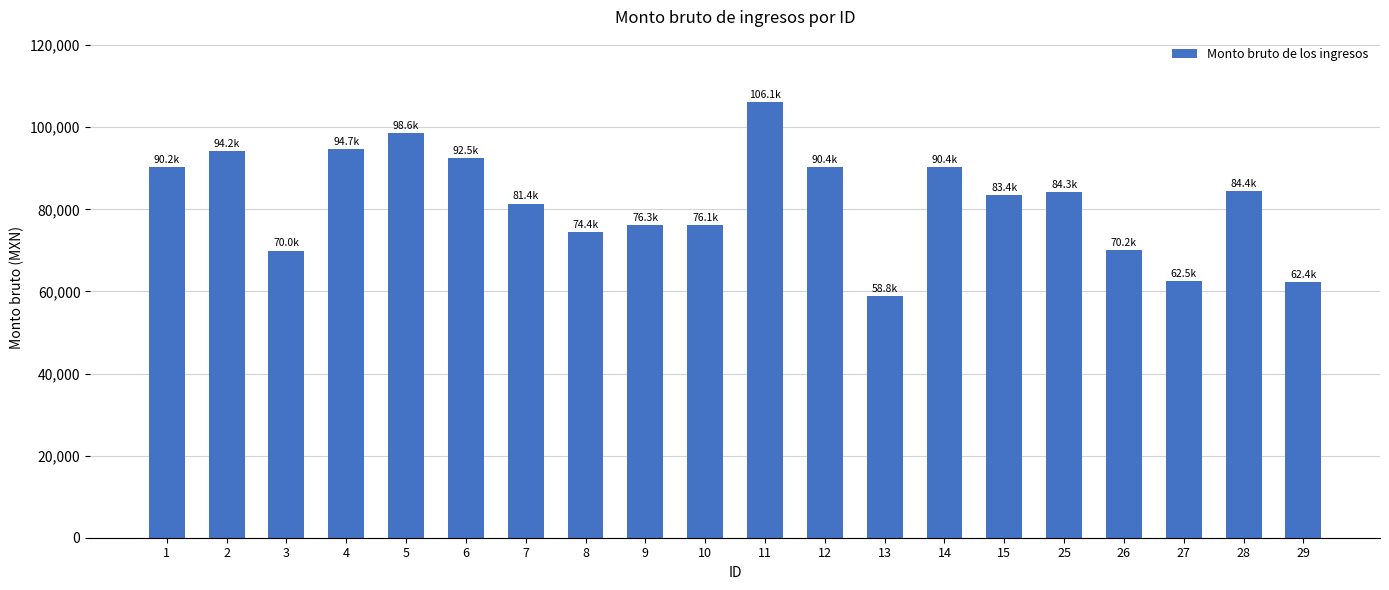

What is the approximate value at 3?

69967.9